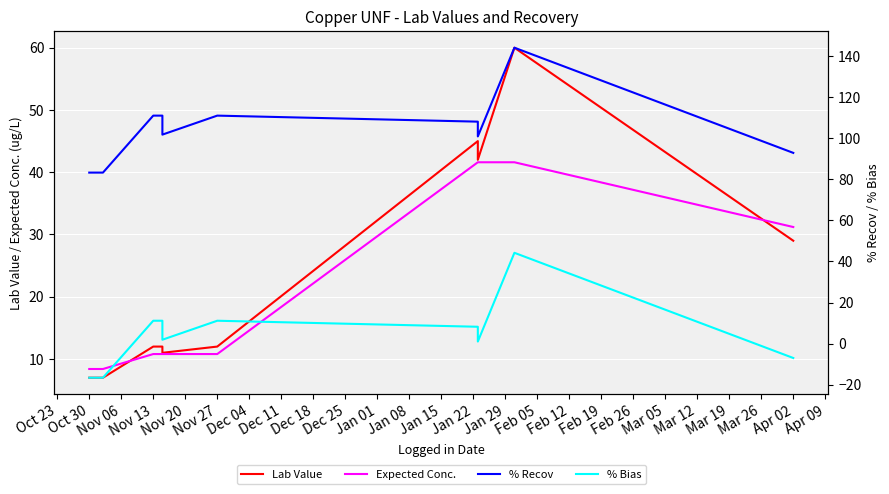

How many values in the % Bias series are below 8?

5